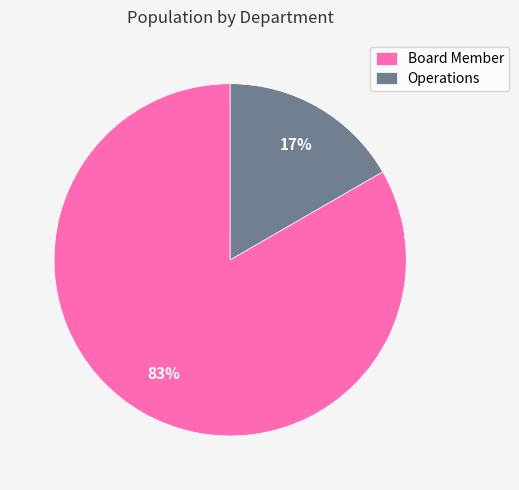

Rank the categories by value from lowest to highest.

Operations, Board Member